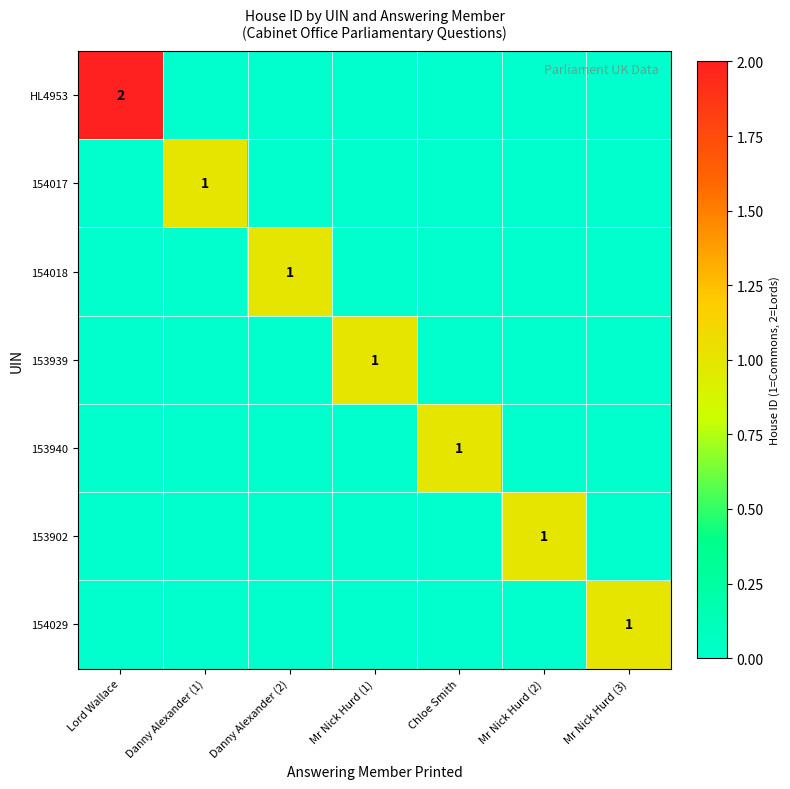

Is it true that 153939 equals 1 at Mr Nick Hurd (1)?

True